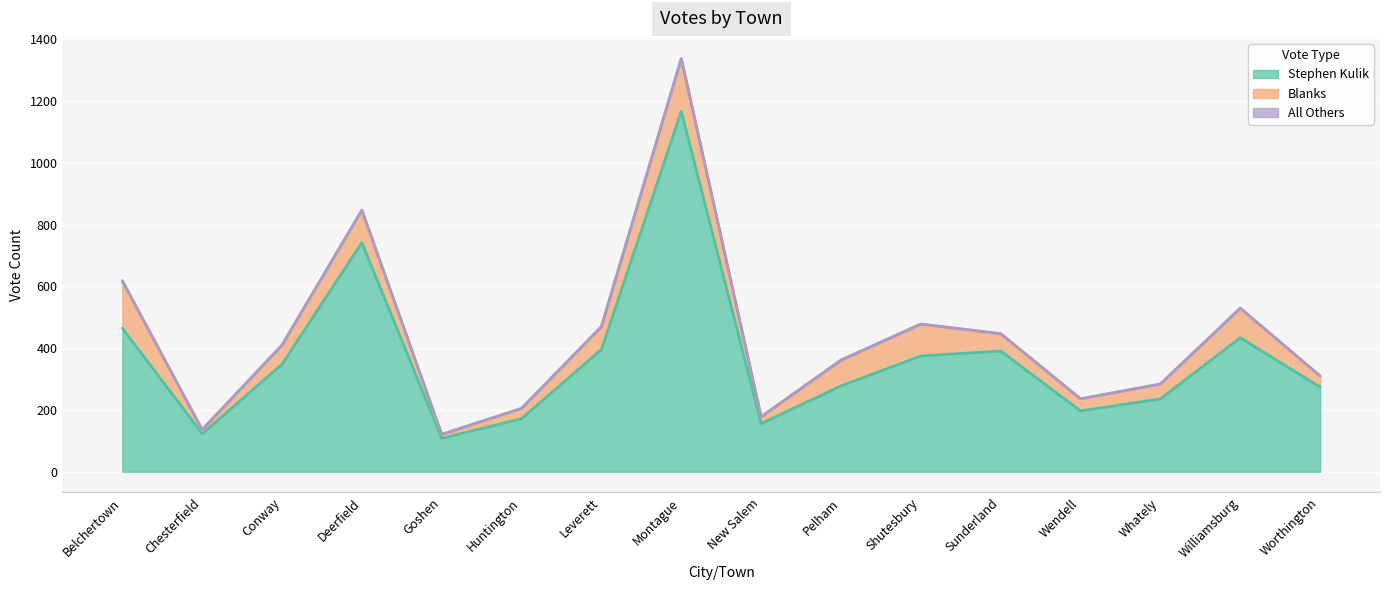

Is it true that Blanks equals 49 at Deerfield?

False